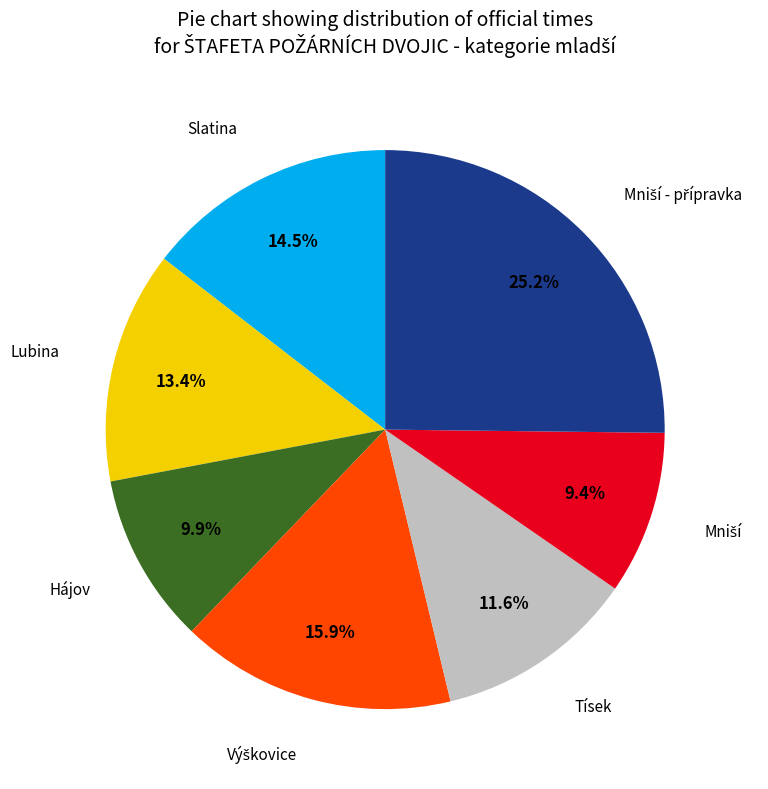

Is there any slice that represents more than half of the pie?

No